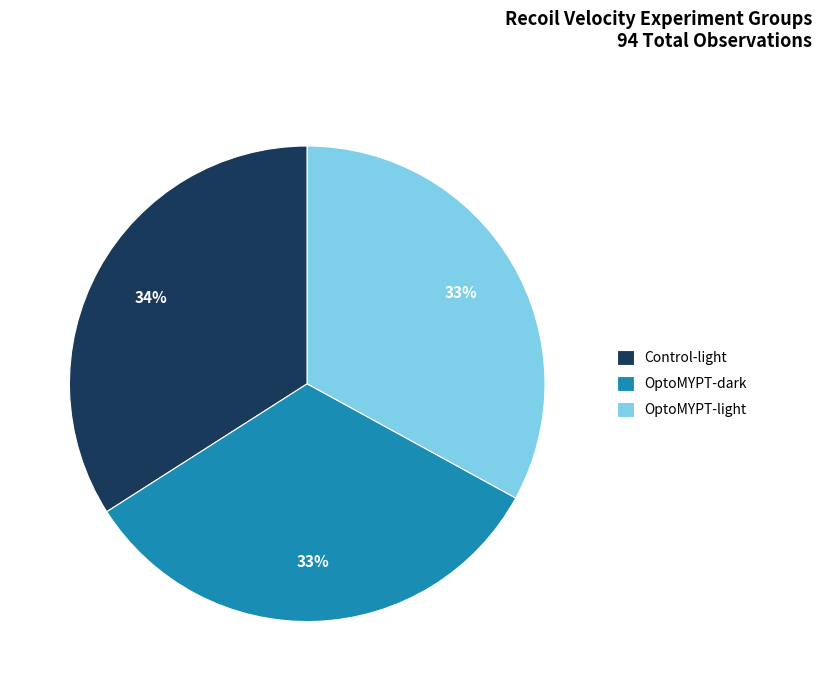

How many slices are in this pie chart?

3